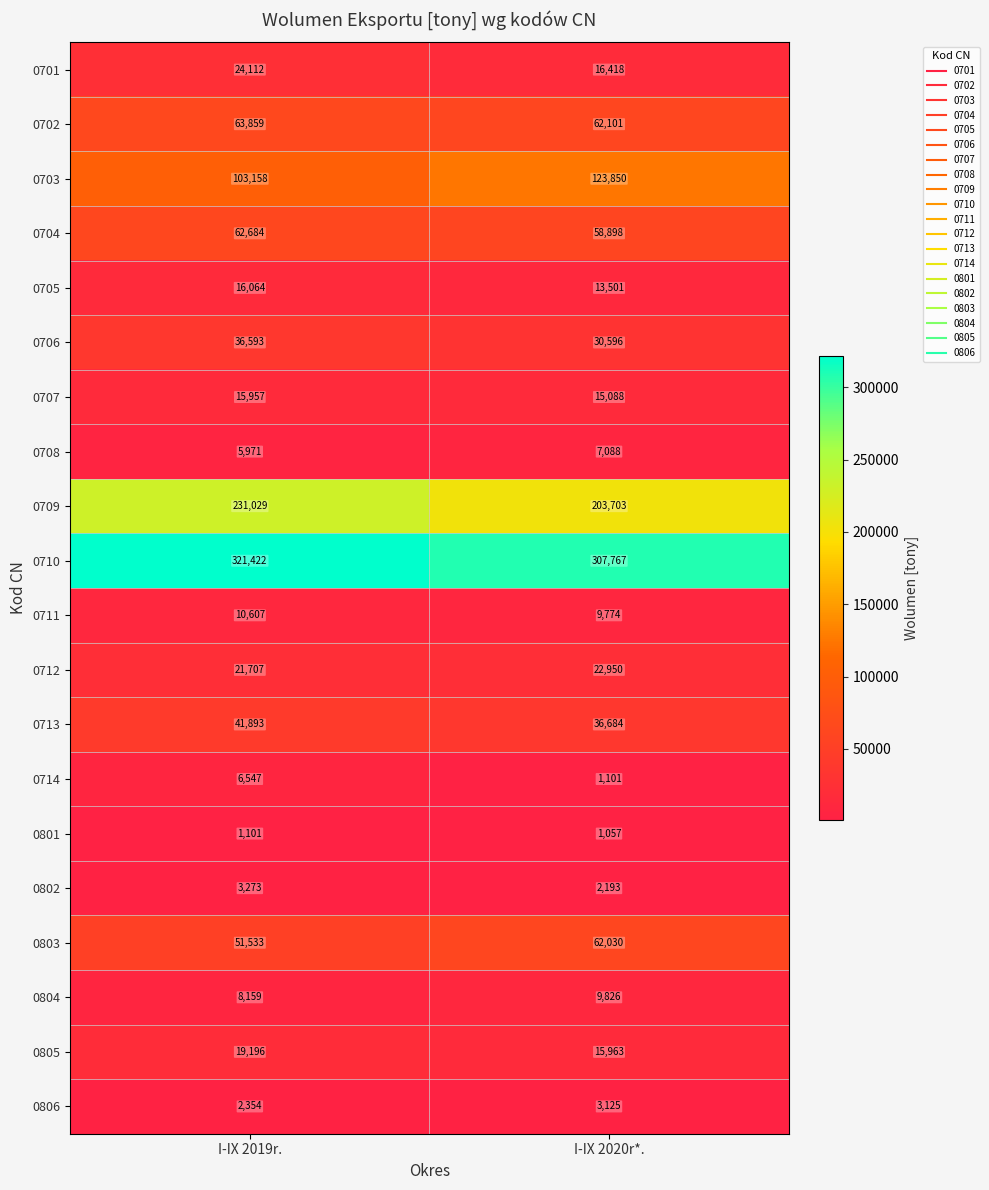

What is the total value across all series at I-IX 2020r*.?

1003713